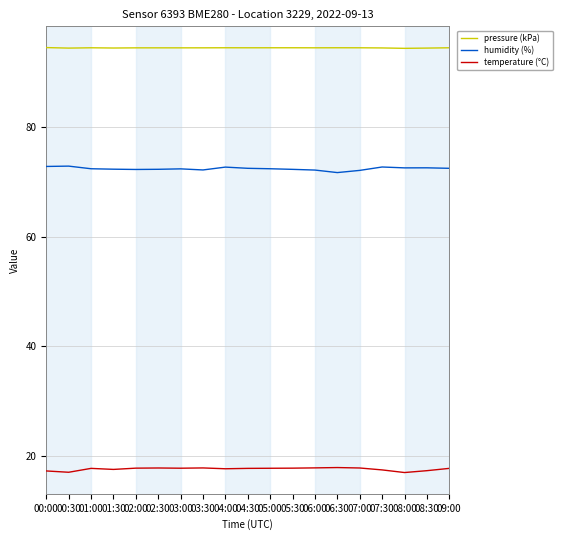

What is the greatest value displayed?

94.5